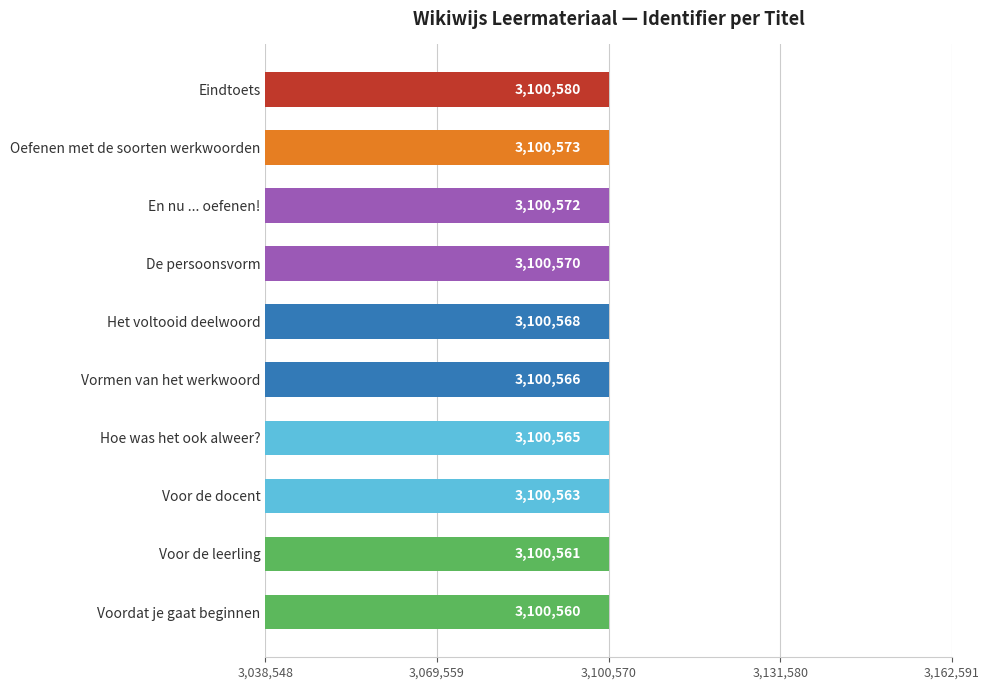

What is the change in value from Voordat je gaat beginnen to Hoe was het ook alweer??

+5